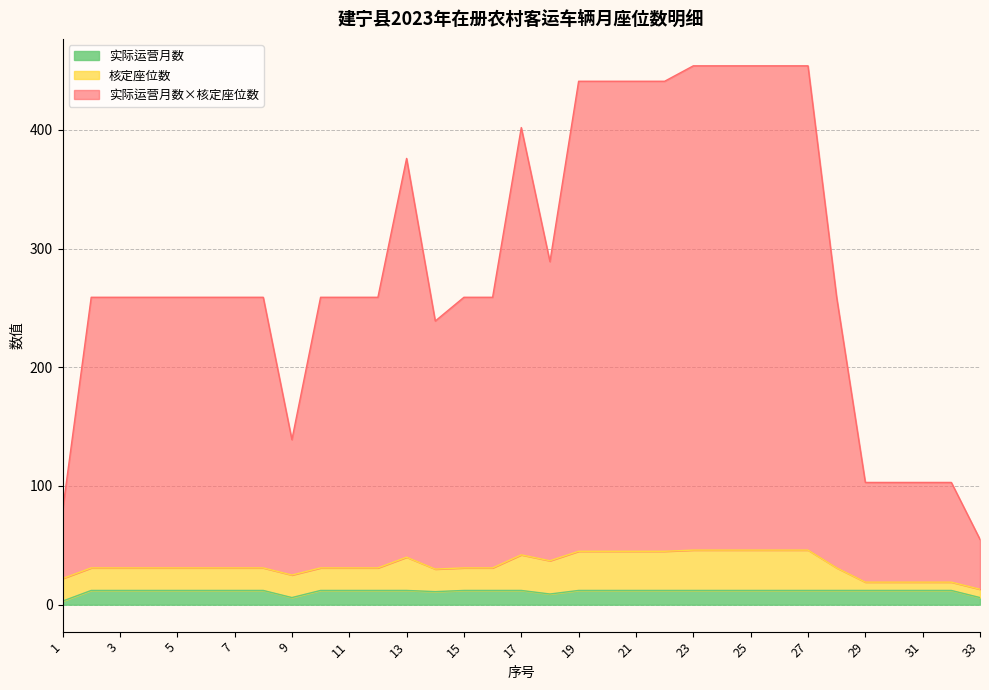

Is it true that 实际运营月数 equals 12 at 21?

True